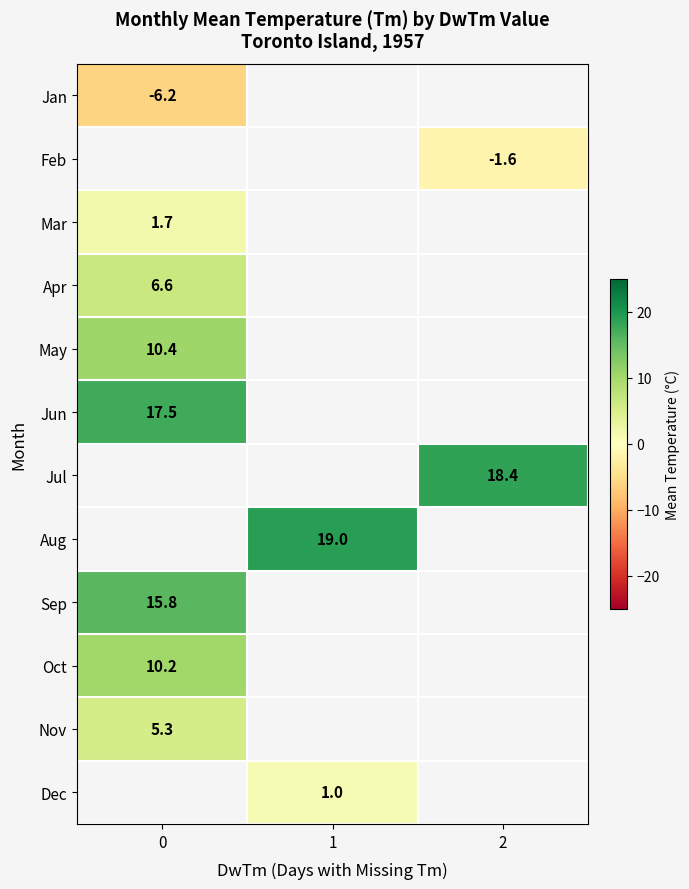

Is the value of Dec at 1 greater than the value of May at 0?

No